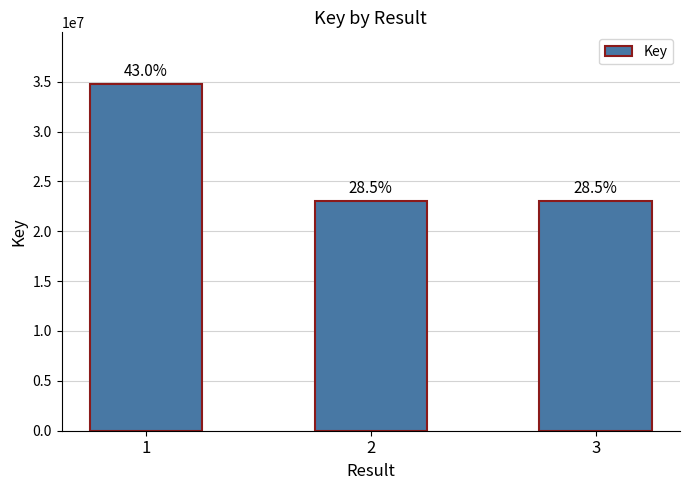

At which label is the value closest to 28890822?

2